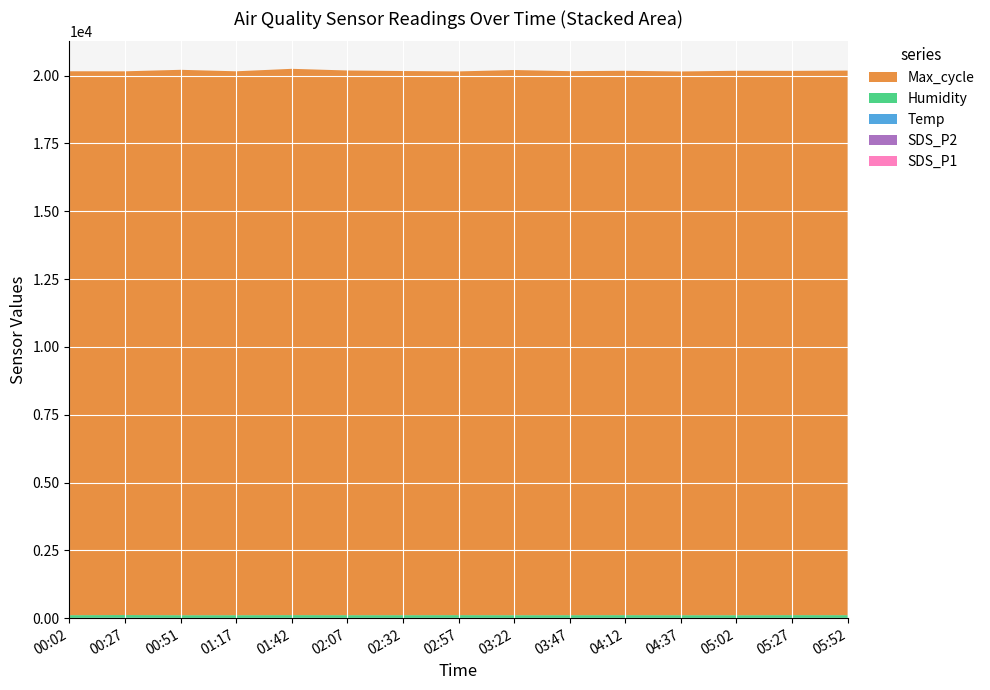

Reading right to left, list all the values displayed in this chart.

SDS_P1: 2.1	3.5	0.7	1.4	2.8	1.6	0.9	3.2	1.8	2.1	4.0	1.1	0.9	6.3	1.5
SDS_P2: 0.7	0.9	0.6	0.5	0.8	0.7	0.5	0.8	0.6	0.7	0.8	0.5	0.6	0.6	0.7
Temp: 7.9	7.8	7.6	7.7	7.8	7.9	8.0	7.9	7.8	7.7	7.7	7.8	7.9	7.9	8.0
Humidity: 99.9	99.9	99.9	99.9	99.9	99.9	99.9	99.9	99.9	99.9	99.9	99.9	99.9	99.9	99.9
Max_cycle: 20076.0	20064.0	20071.0	20044.0	20068.0	20055.0	20098.0	20044.0	20060.0	20080.0	20139.0	20051.0	20106.0	20045.0	20051.0